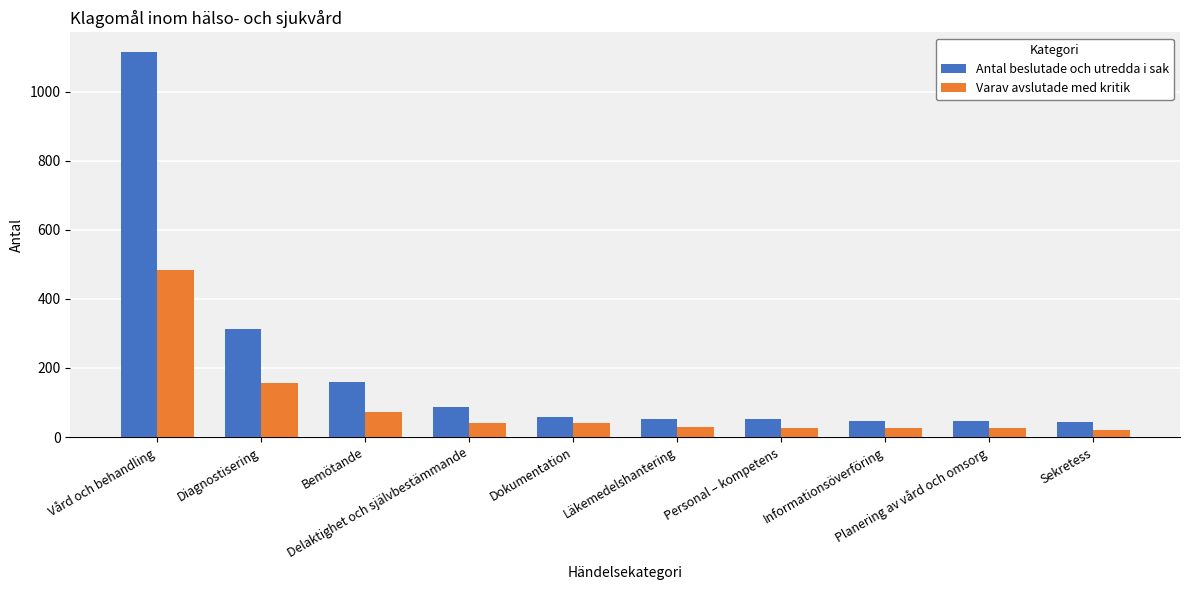

At which category is the sum across all series the highest?

Vård och behandling